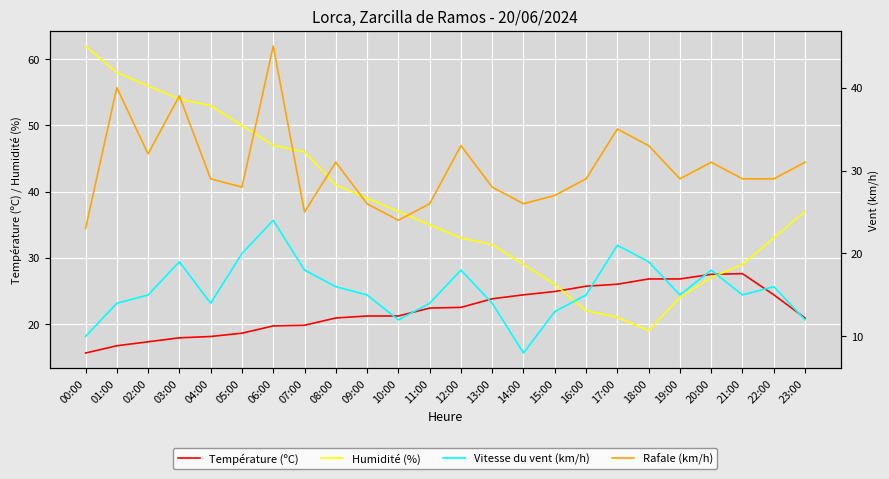

What are all the series names shown in the legend?

Température (ºC), Humidité (%), Vitesse du vent (km/h), Rafale (km/h)